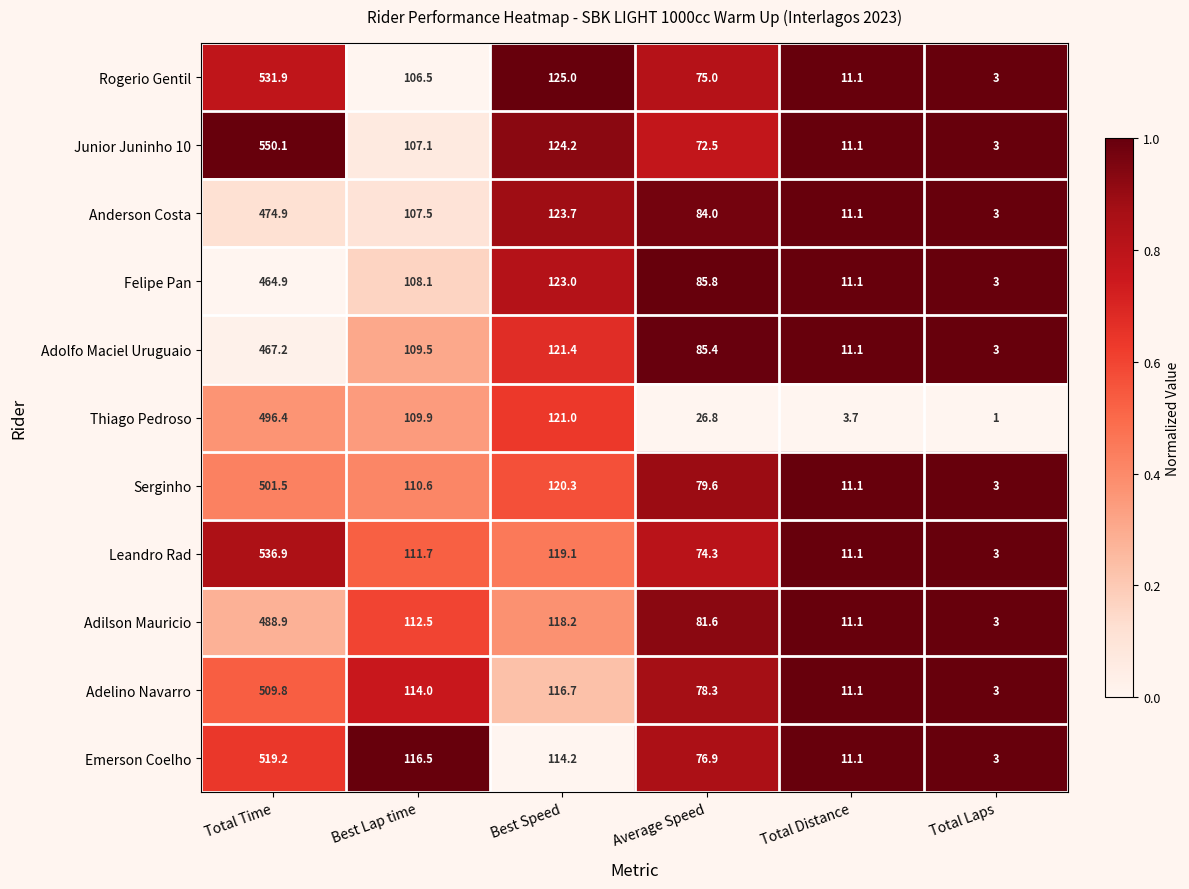

At which label is Adelino Navarro closest to 256?

Best Speed